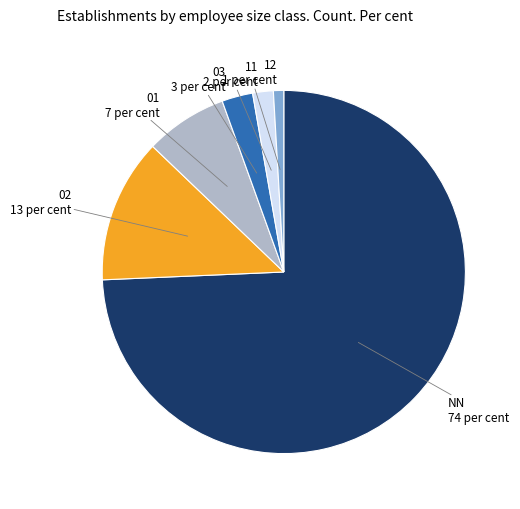

Is there a majority slice in this chart?

Yes